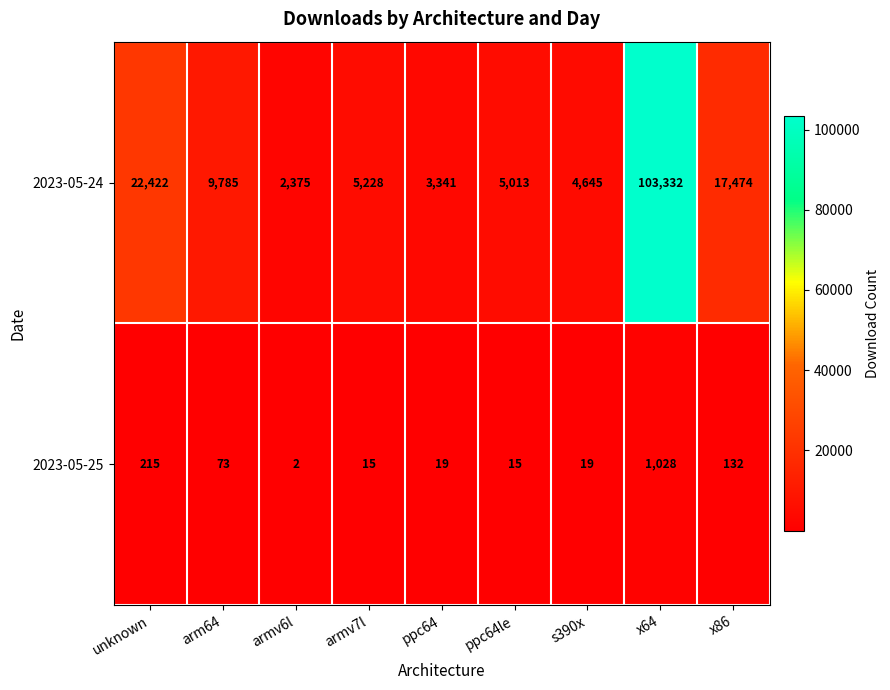

What is the spread (max minus min) of values at x86?

17342